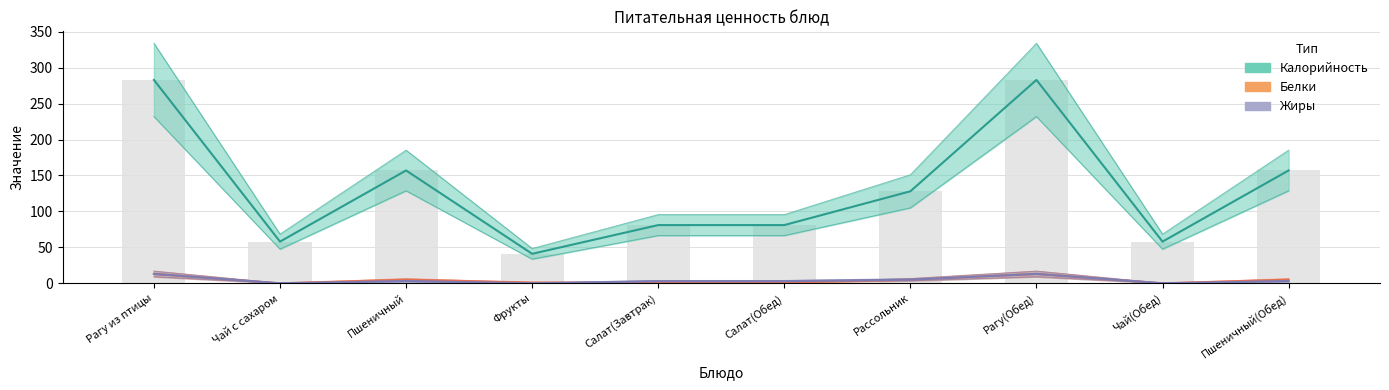

Between Чай(Обед) and Чай с сахаром, which is larger?

Чай(Обед)